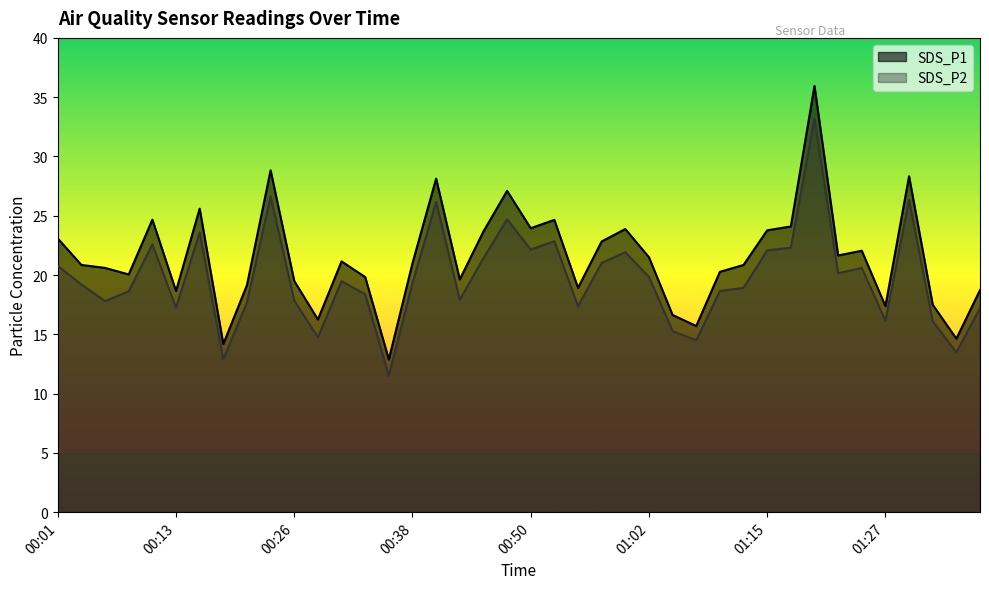

Is the value of SDS_P1 at 00:55 greater than the value of SDS_P2 at 00:09?

Yes